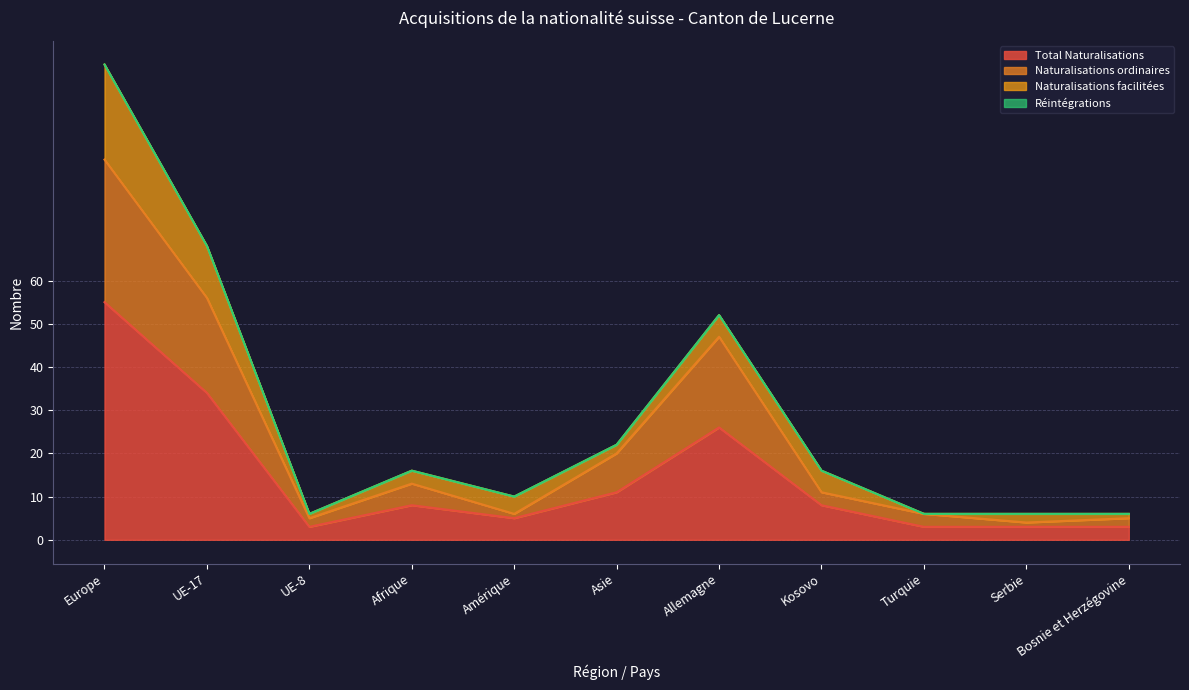

The value of Total Naturalisations at Amérique is 5. True or false?

True